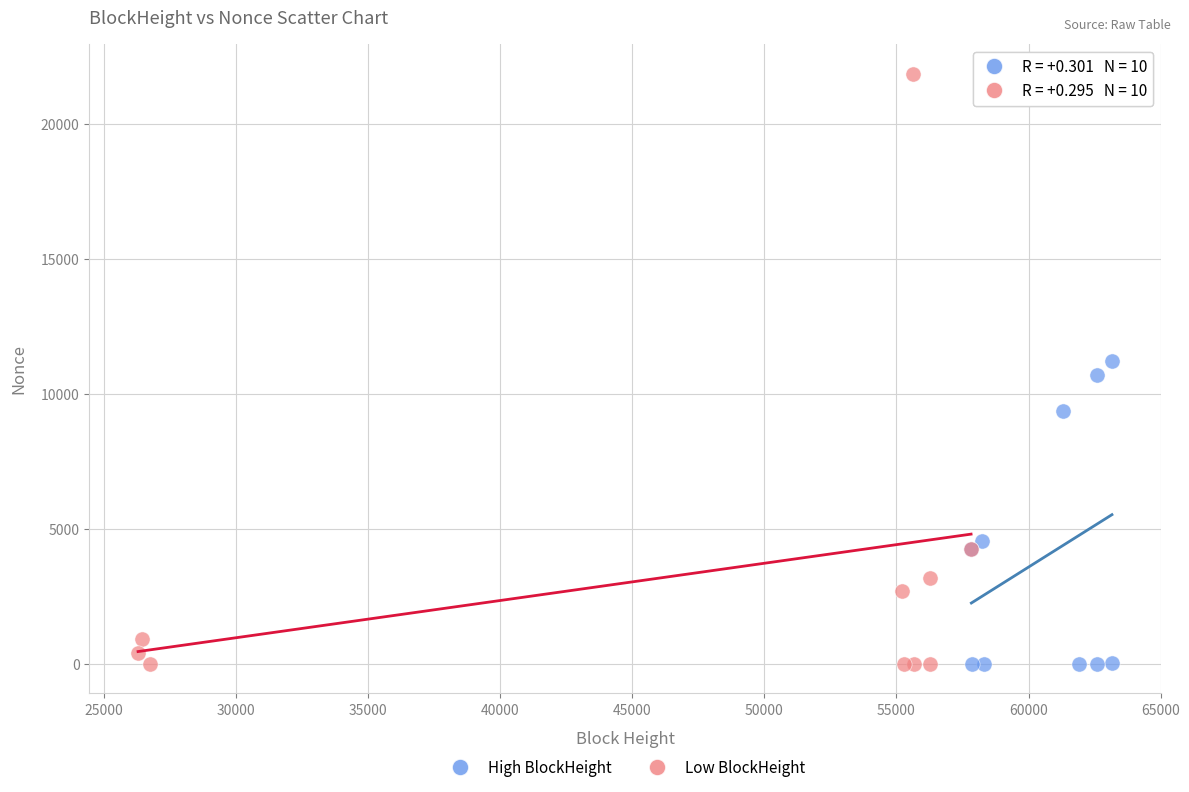

Which series has the largest Y range (max minus min)?

Low BlockHeight